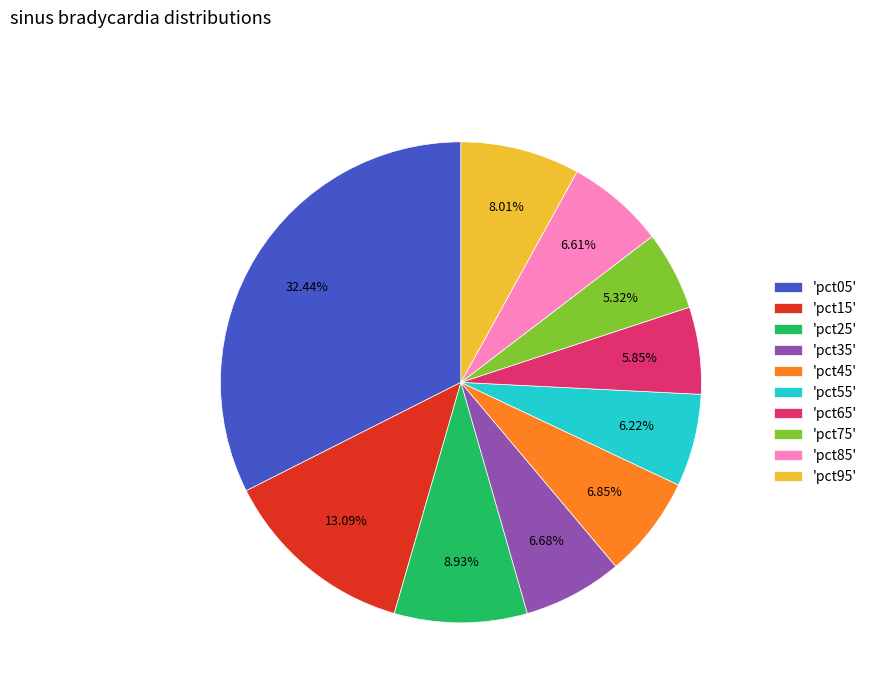

Which has a higher value, 'pct75' or 'pct35'?

'pct35'